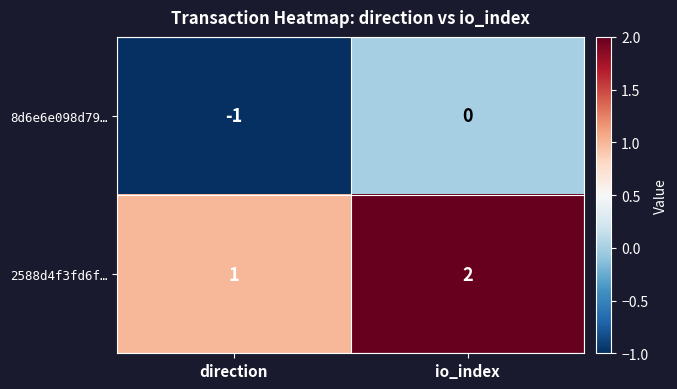

Reading left to right, transcribe all the data shown in this chart.

8d6e6e098d79…: direction=-1	io_index=0
2588d4f3fd6f…: direction=1	io_index=2